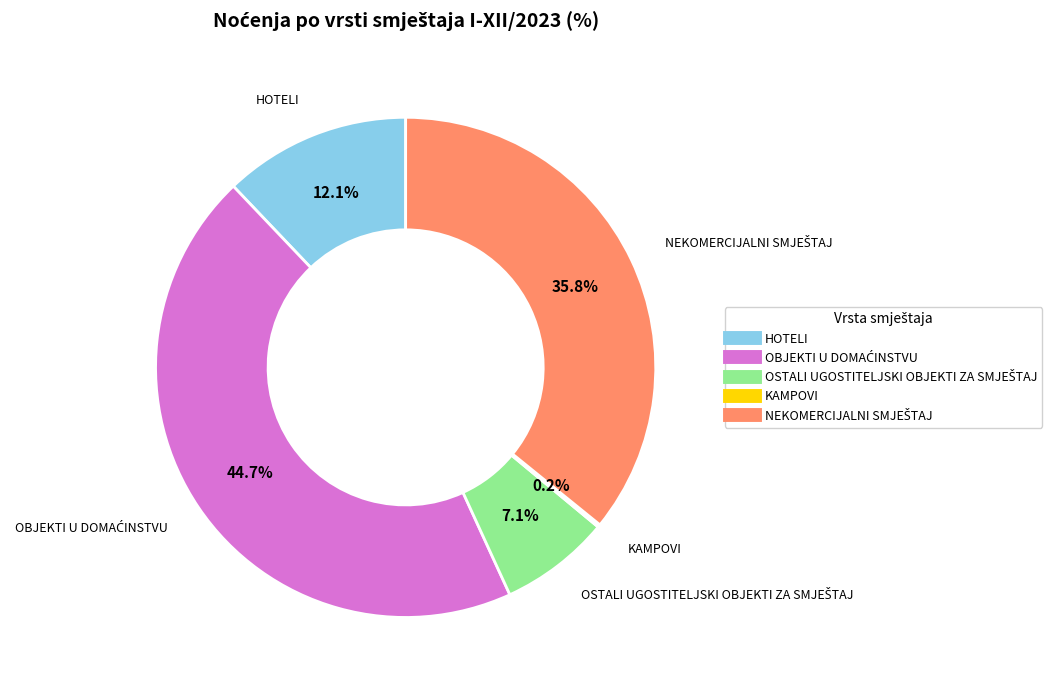

Does HOTELI account for over 50% of the chart?

No